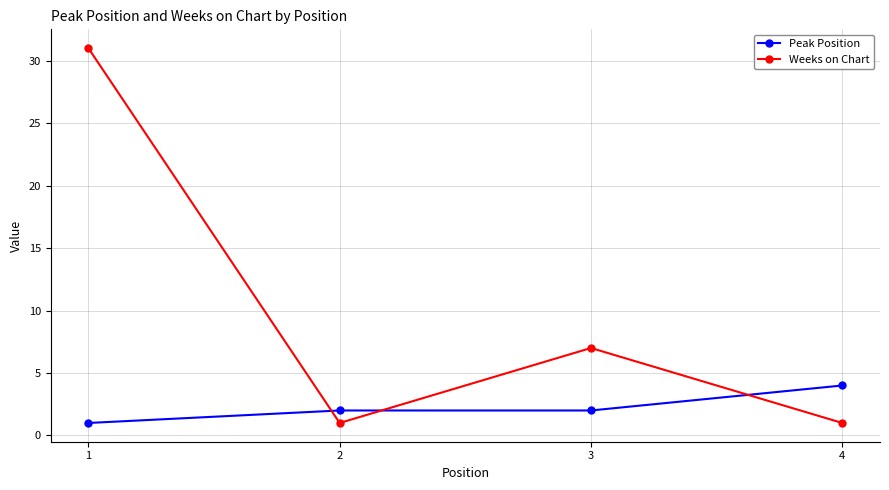

Reading right to left, transcribe all the data shown in this chart.

Peak Position: 4	2	2	1
Weeks on Chart: 1	7	1	31